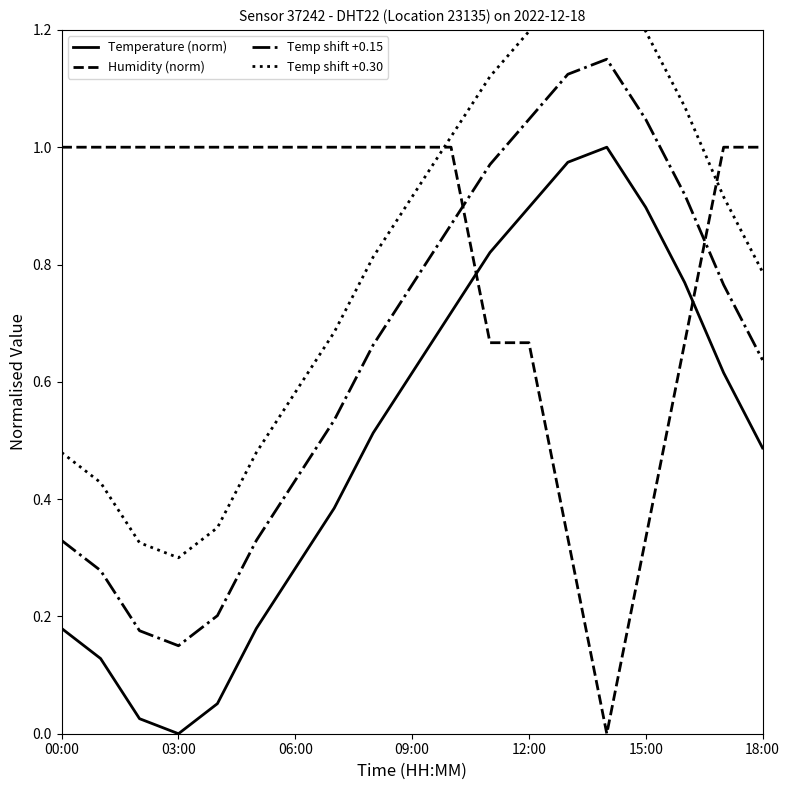

How many lines are shown in the chart?

4